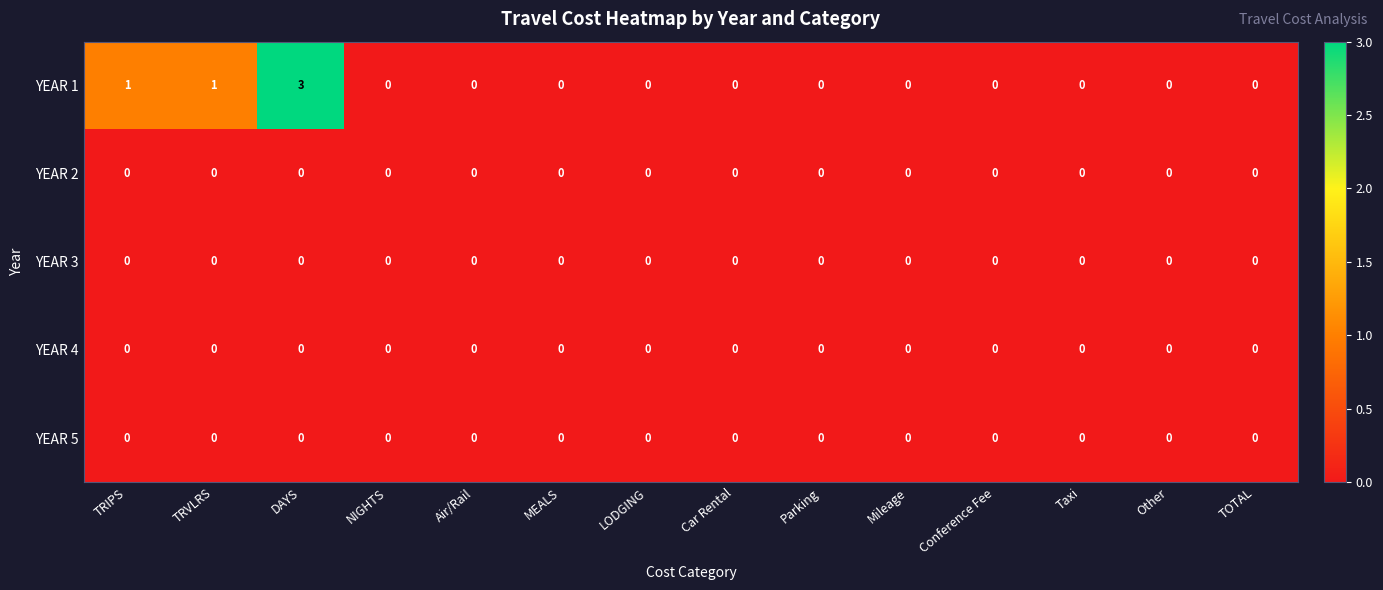

At which category does the chart reach its peak across all series?

DAYS